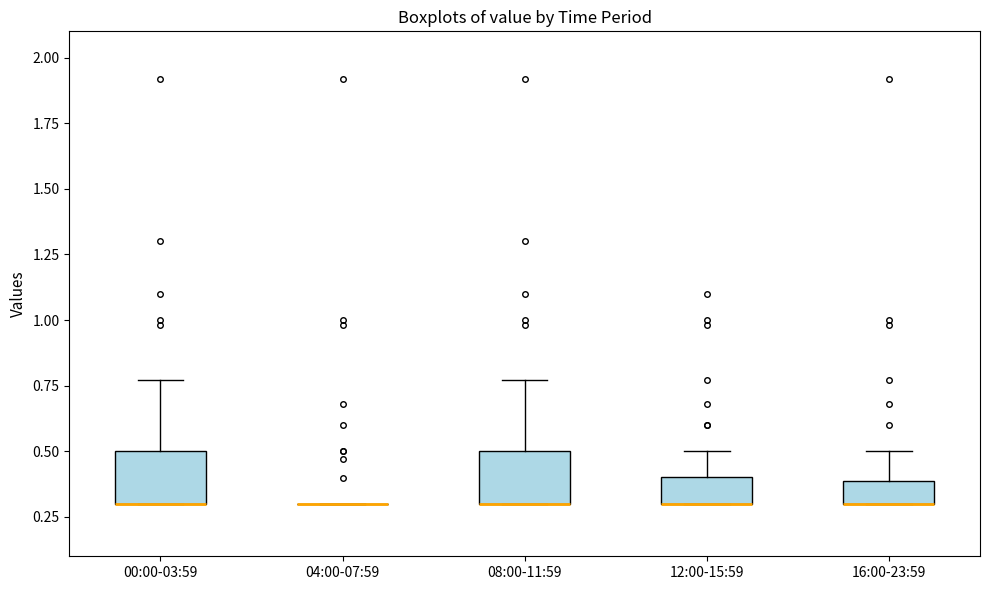

Reading left to right, transcribe this box plot: for each box, give where its median line is, the range the box spans, and where its two whiskers end, as read against the y-axis. The values are not printed on the chart, so give them approximately, as read against the axis.

00:00-03:59: median 0.30 (drawn on the box's lower edge), box 0.30 to 0.50, whiskers 0.30 to 0.75
04:00-07:59: box collapsed to a line at 0.30, whiskers 0.30 to 0.30
08:00-11:59: median 0.30 (drawn on the box's lower edge), box 0.30 to 0.50, whiskers 0.30 to 0.75
12:00-15:59: median 0.30 (drawn on the box's lower edge), box 0.30 to 0.40, whiskers 0.30 to 0.50
16:00-23:59: median 0.30 (drawn on the box's lower edge), box 0.30 to 0.40, whiskers 0.30 to 0.50